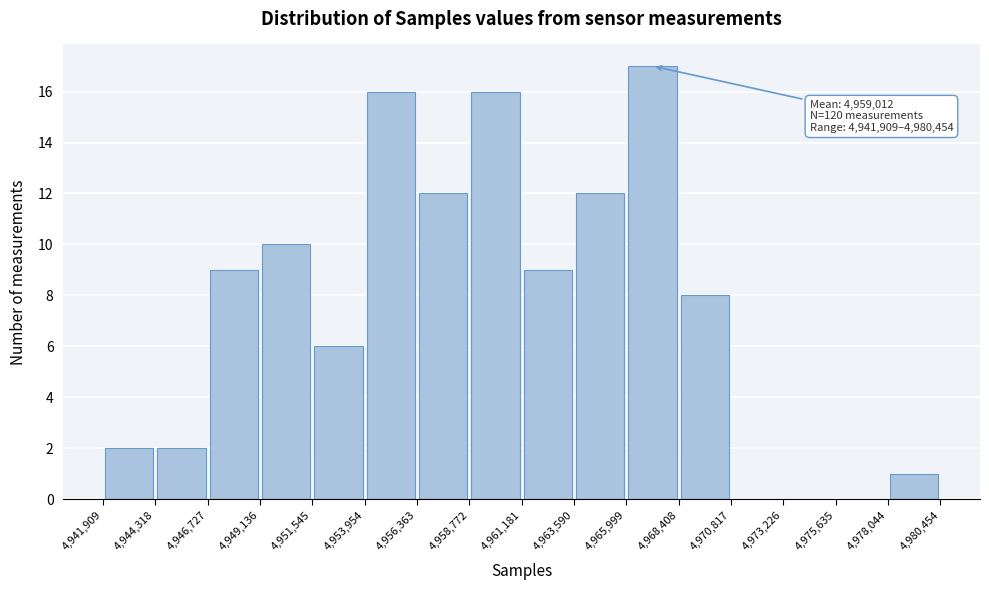

Over which range of the x-axis is the bar tallest?

4,965,999 to 4,968,408